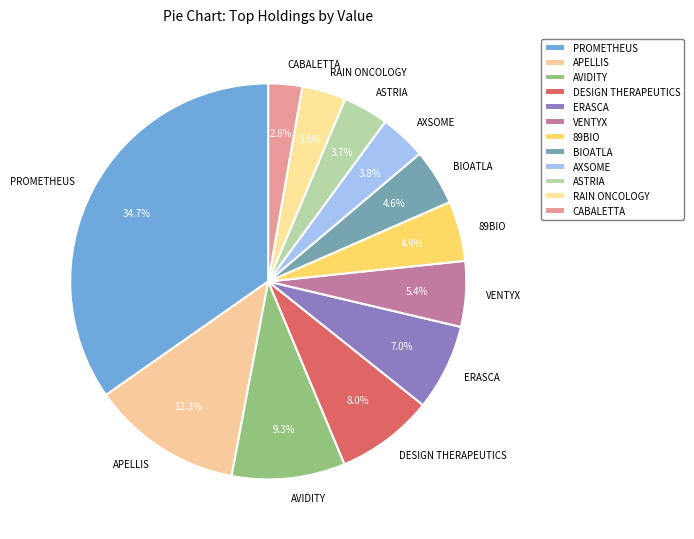

Approximately how many times larger is the value at RAIN ONCOLOGY compared to BIOATLA?

0.8